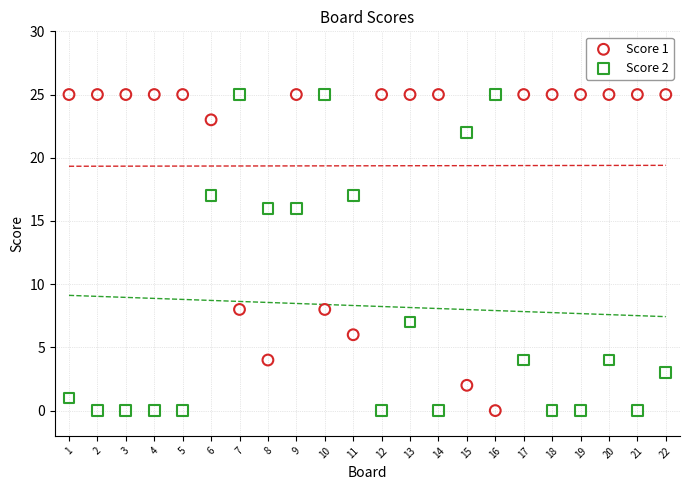

Across all data points, what is the range of Y values (max minus min)?

25